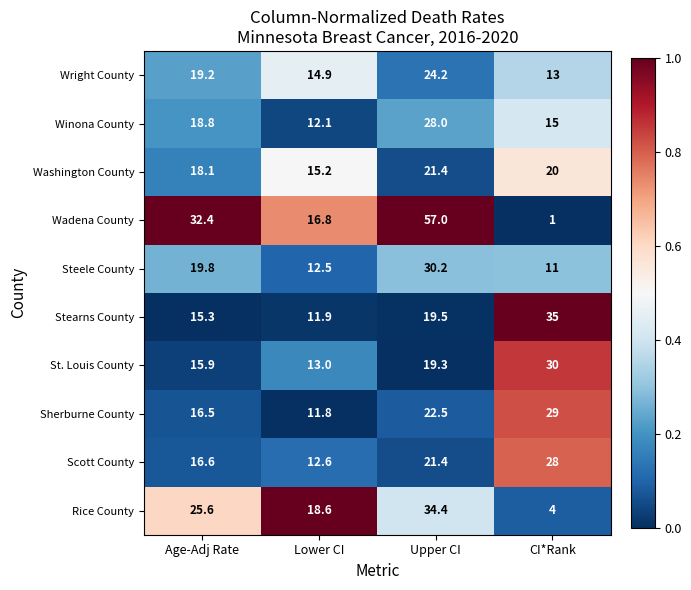

Rank the series at Age-Adj Rate from highest to lowest value.

Wadena County, Rice County, Steele County, Wright County, Winona County, Washington County, Scott County, Sherburne County, St. Louis County, Stearns County